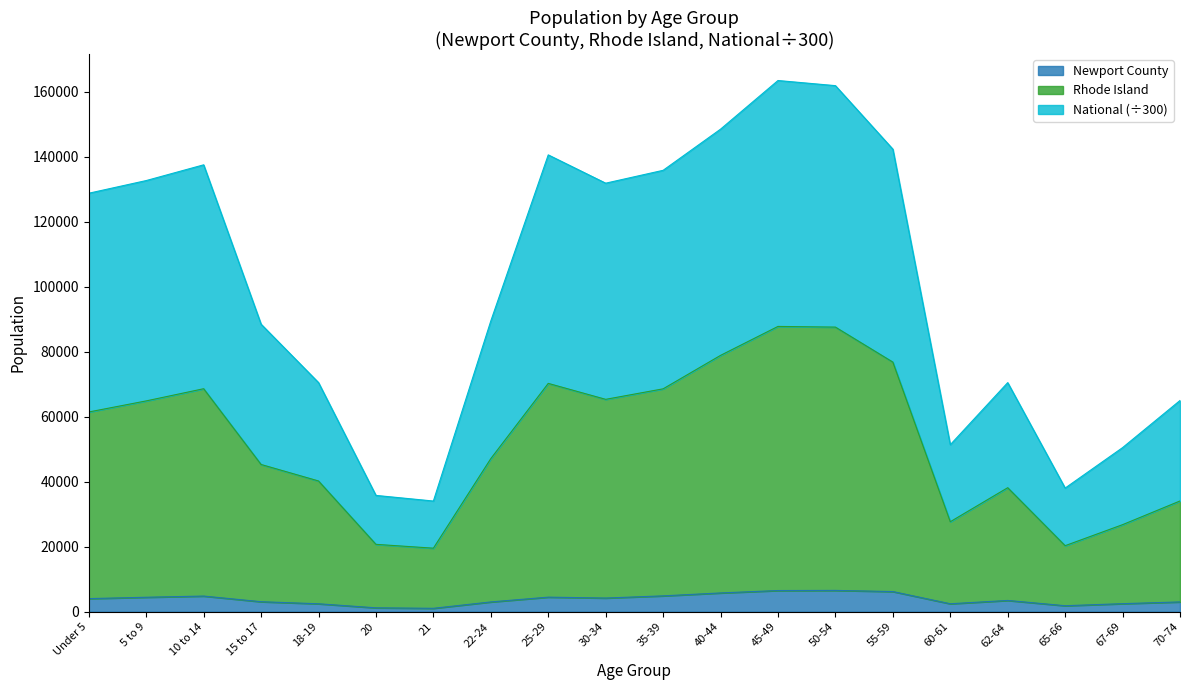

True or false: National and Rhode Island cross at least once.

False